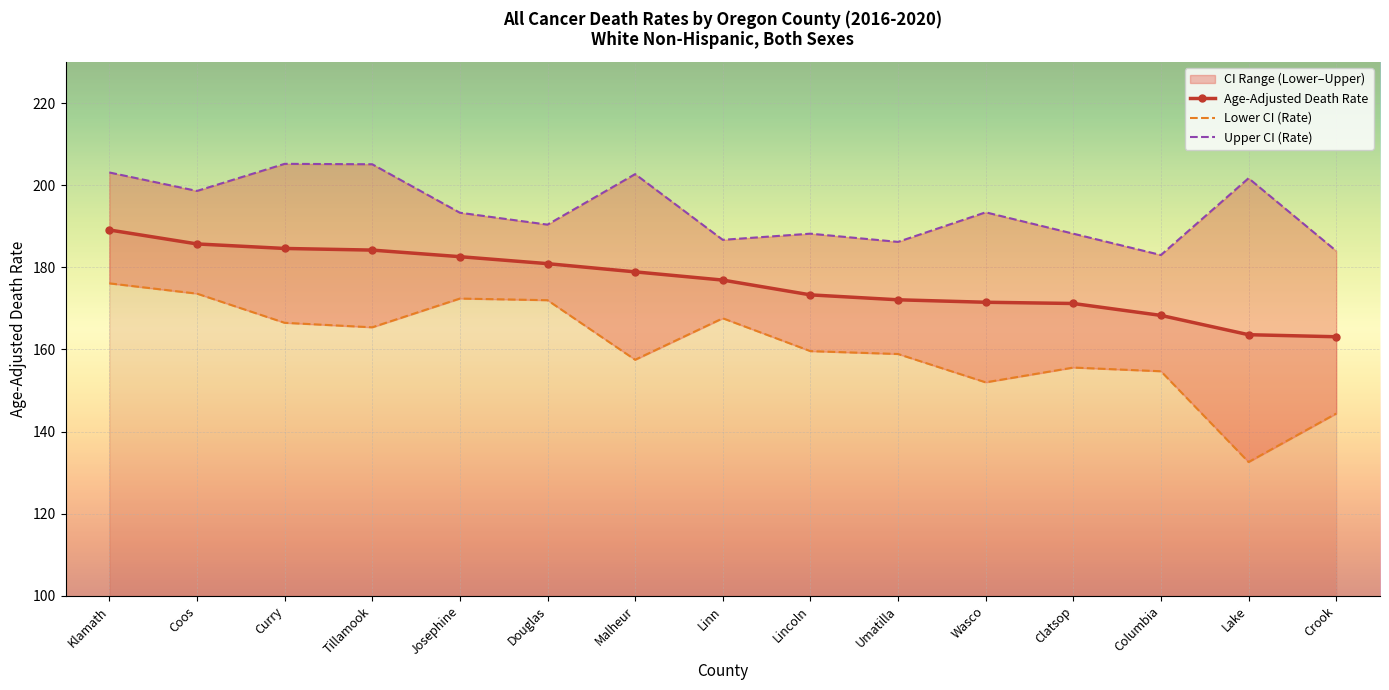

How many interior local peaks does the Lower CI (Rate) series have?

3